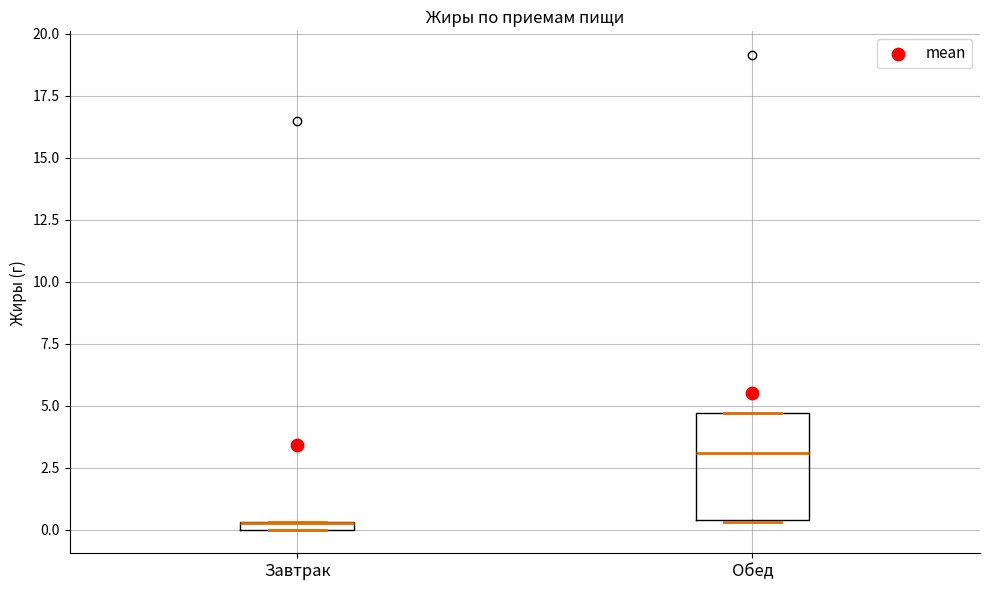

Where is the lower edge of the box for Обед on the y-axis? The values are not printed on the chart, so give them approximately, as read against the axis.

0.5